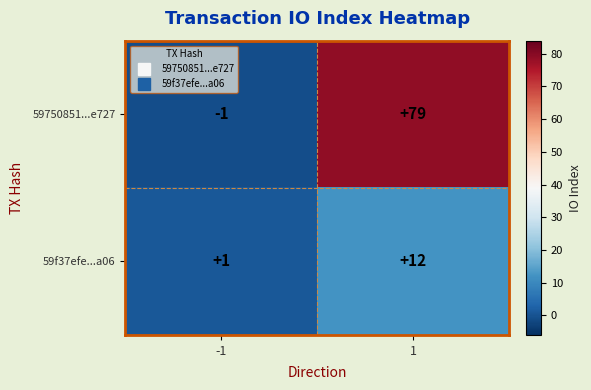

Count the number of data series in this chart.

2